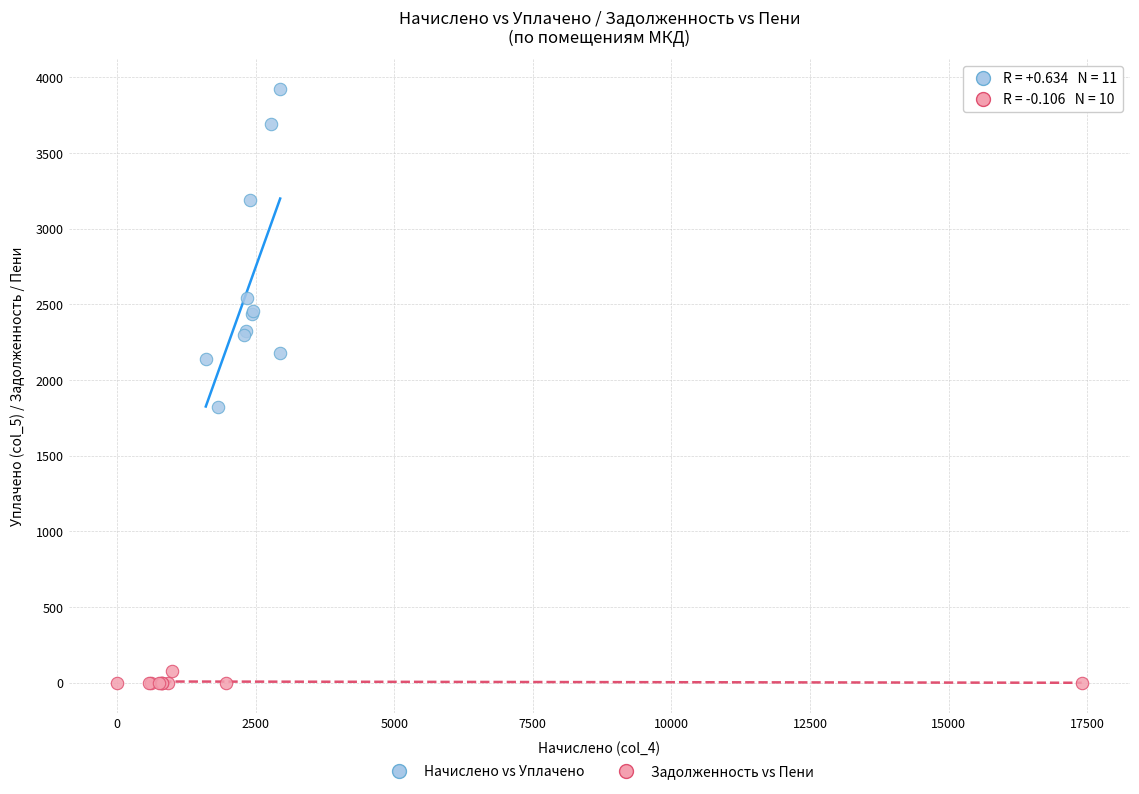

Which series reaches the minimum Y coordinate?

Задолженность vs Пени